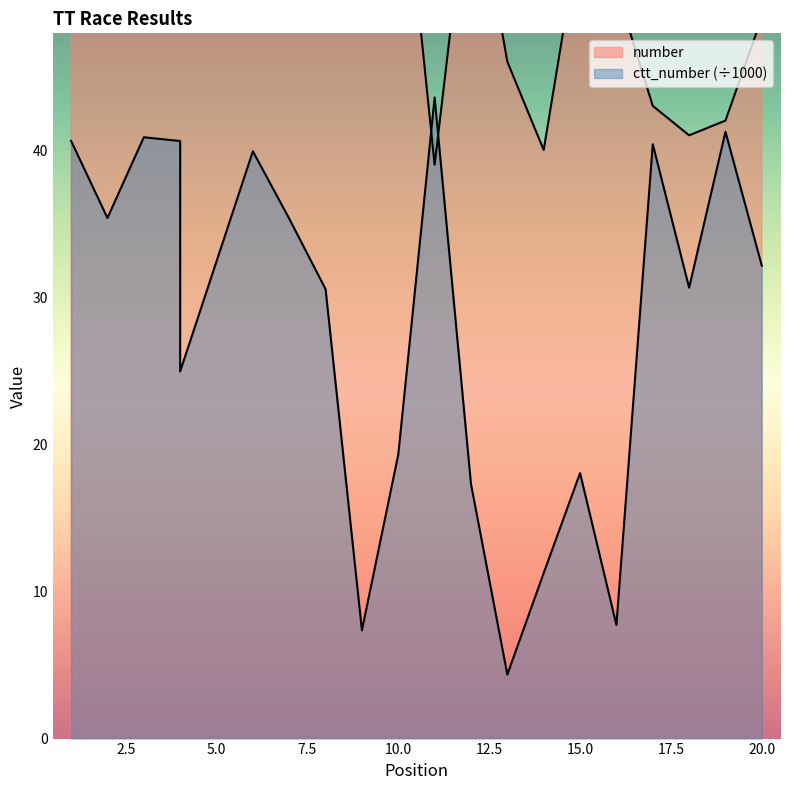

The number series shows 49.0 at 20. True or false?

True